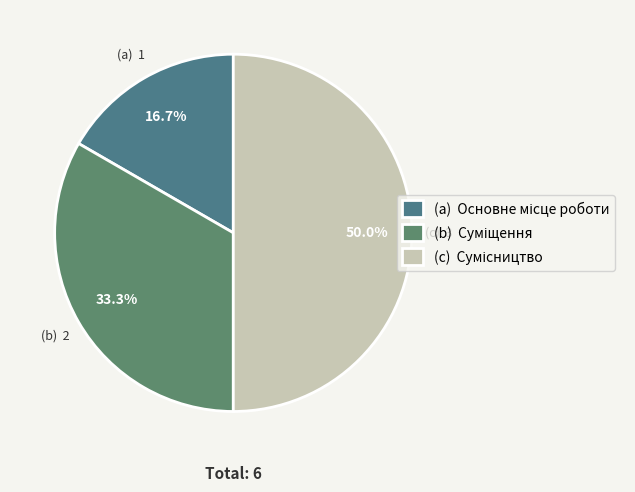

Which category has the biggest portion of the pie?

Сумісництво